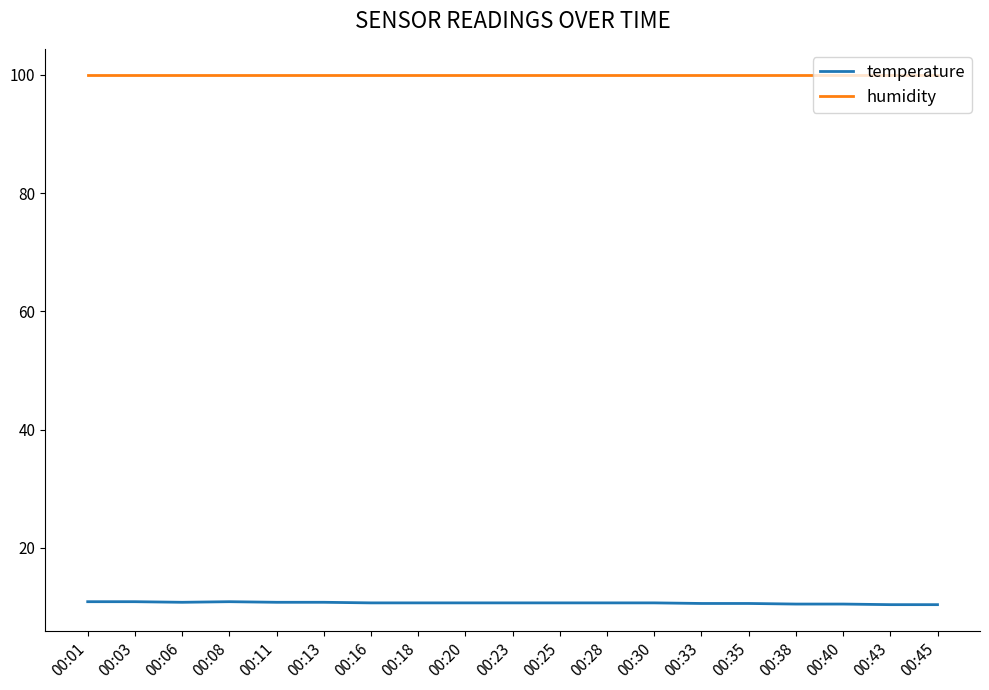

What is the spread (max minus min) of values at 00:13?

89.1